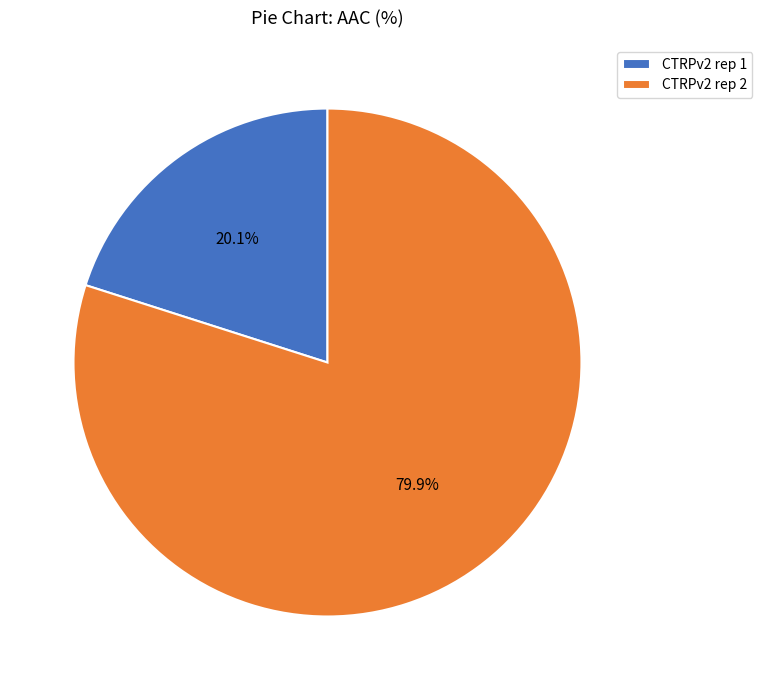

Which category accounts for the majority?

CTRPv2 rep 2